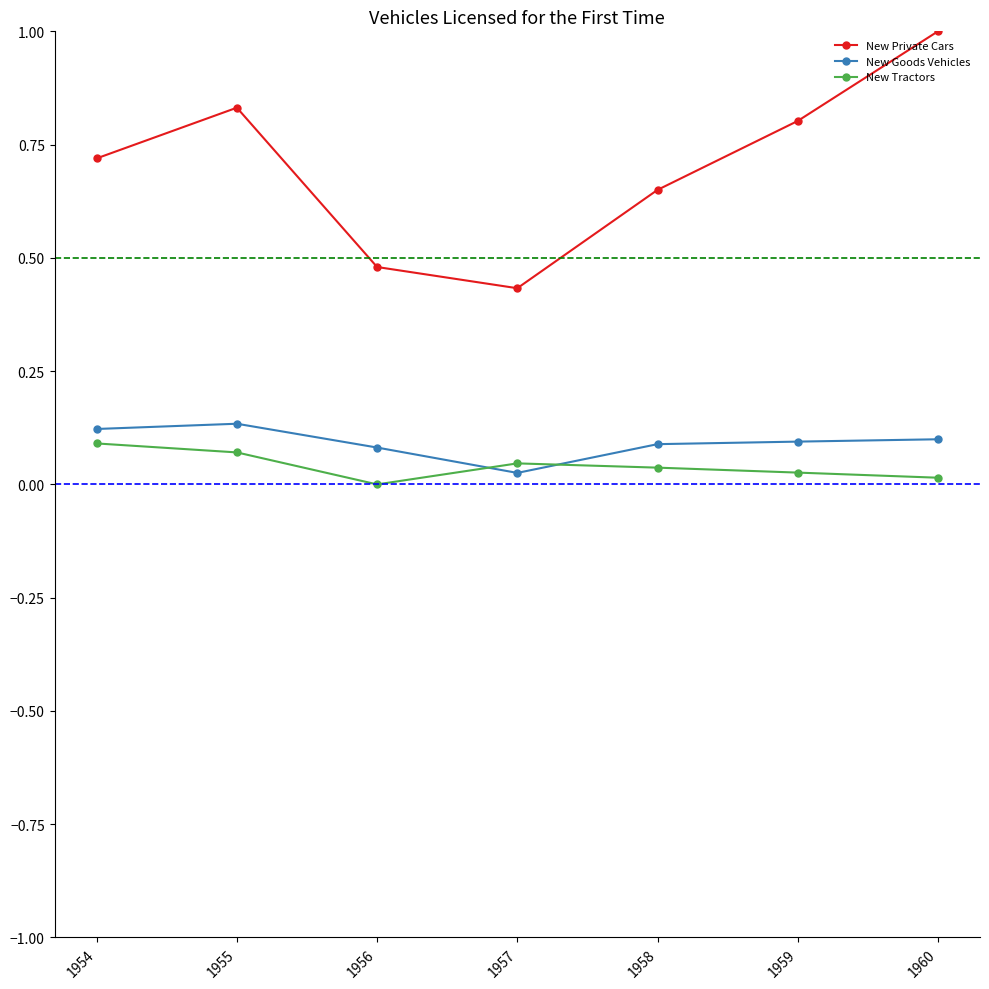

What is the sum of all New Goods Vehicles values?

0.6